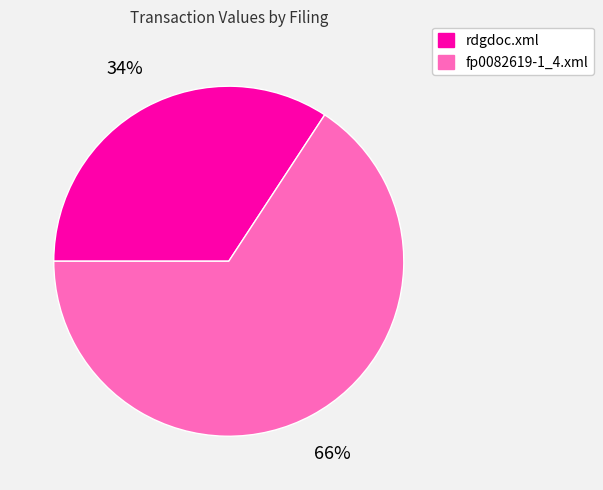

Combined, do rdgdoc.xml and fp0082619-1_4.xml account for over 50%?

Yes